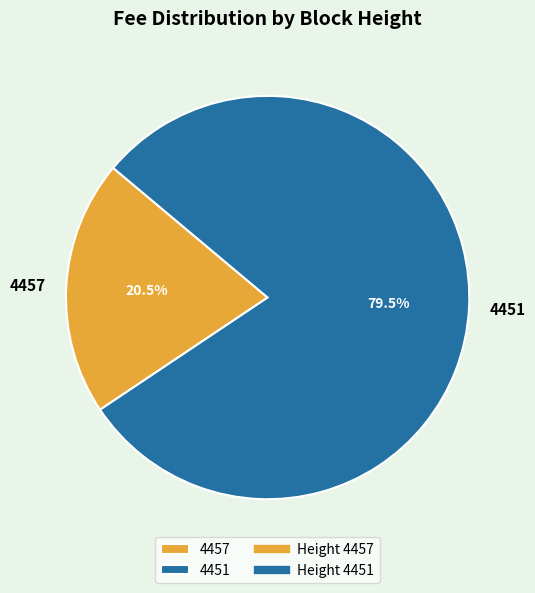

Is the sum of 4457 and 4451 greater than half?

Yes